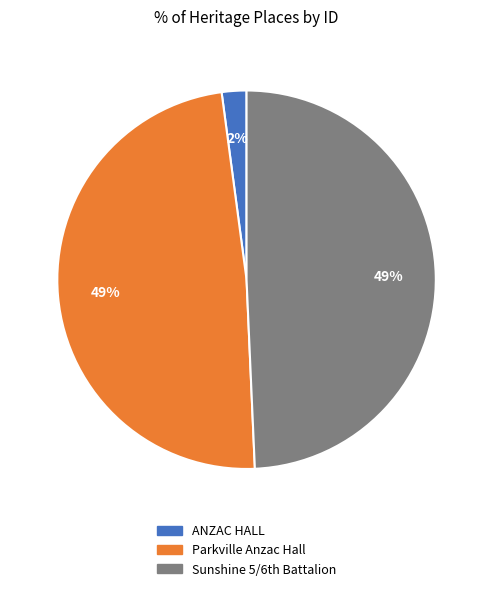

Does any single category account for the majority?

No